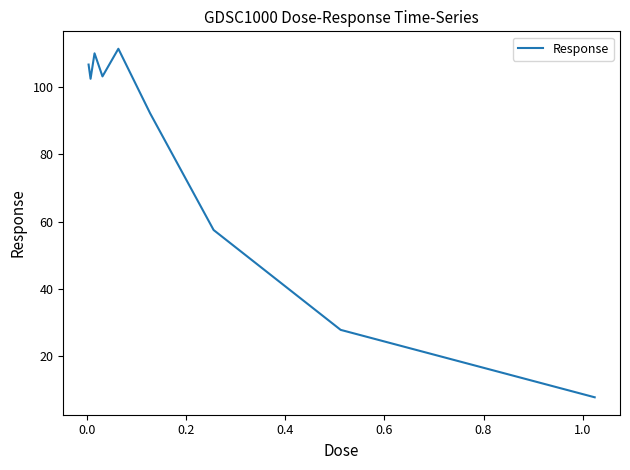

What is the minimum value shown in the chart?

7.8